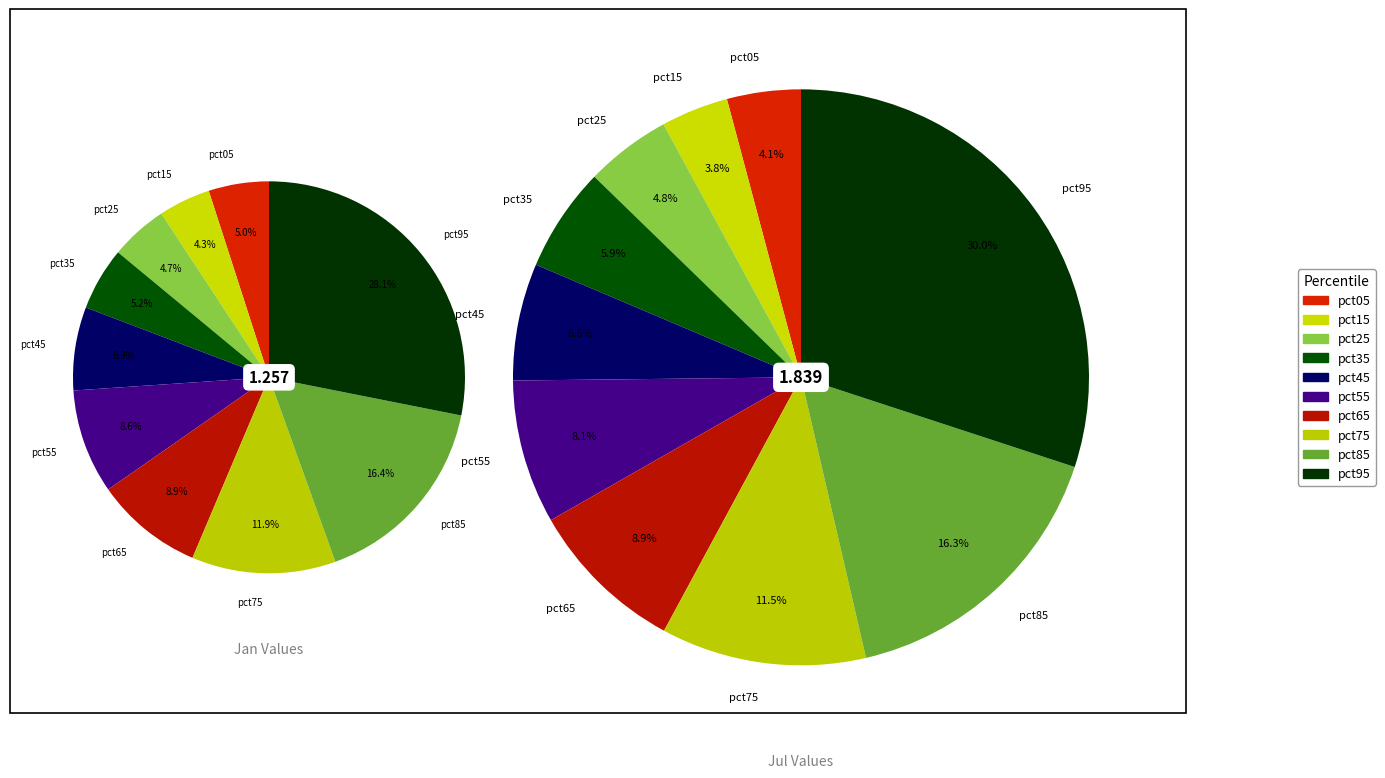

The 7 slice represents 24% of the pie. True or false?

False